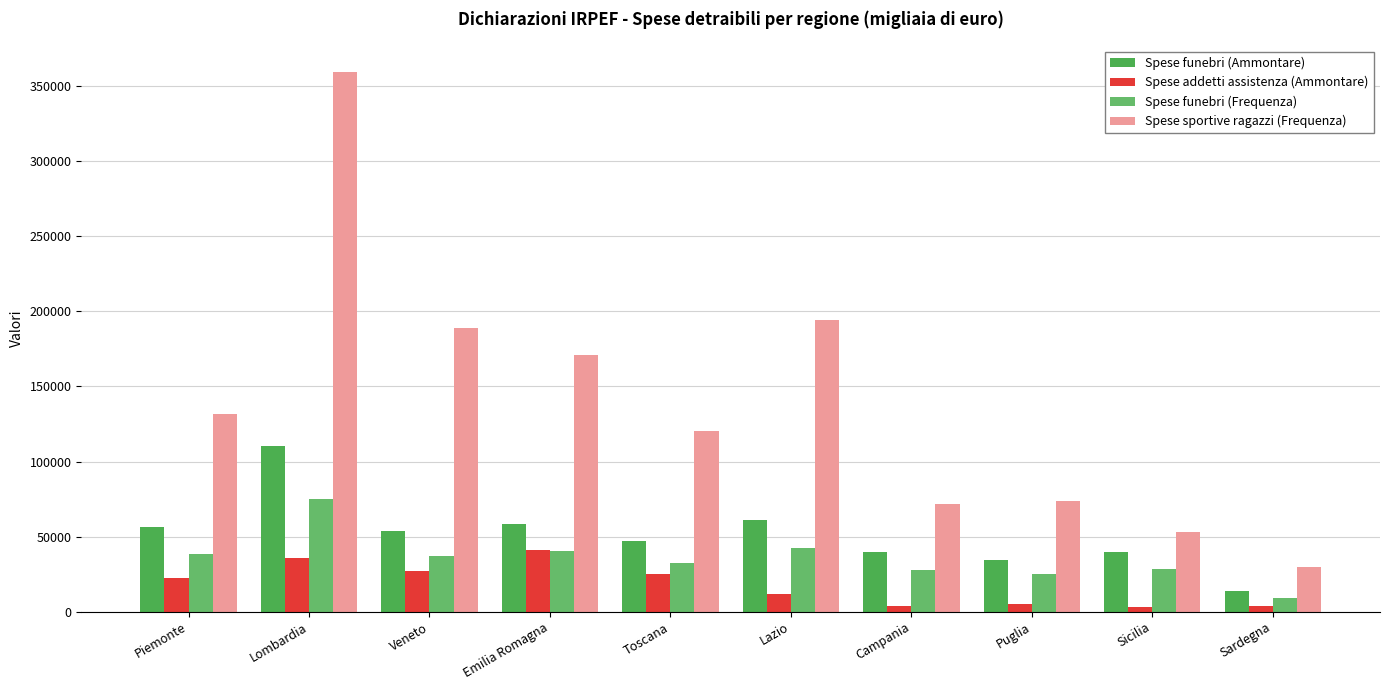

What is the maximum value shown in the chart?

359222